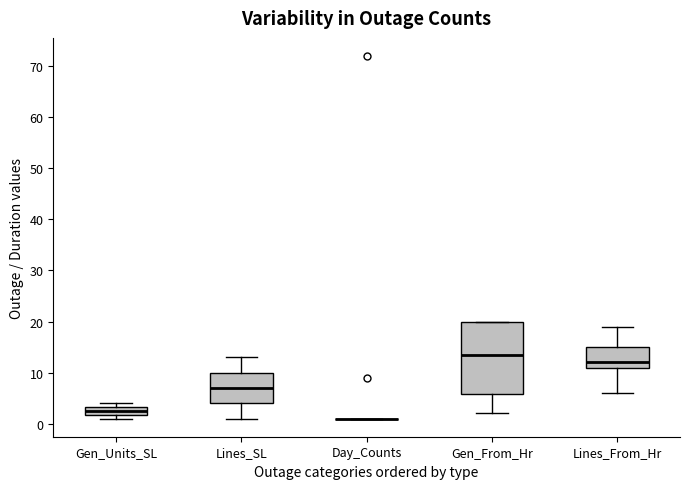

Reading left to right, read every box against the y-axis: the position of its median line, the range the box covers, and the ends of its whiskers. The values are not printed on the chart, so give them approximately, as read against the axis.

Gen_Units_SL: median 3 (inside the box), box 2 to 3, whiskers 1 to 4
Lines_SL: median 7, box 4 to 10, whiskers 1 to 13
Day_Counts: box collapsed to a line at 1, whiskers 1 to 1
Gen_From_Hr: median 14, box 6 to 20, whiskers 2 to 20
Lines_From_Hr: median 12, box 11 to 15, whiskers 6 to 19